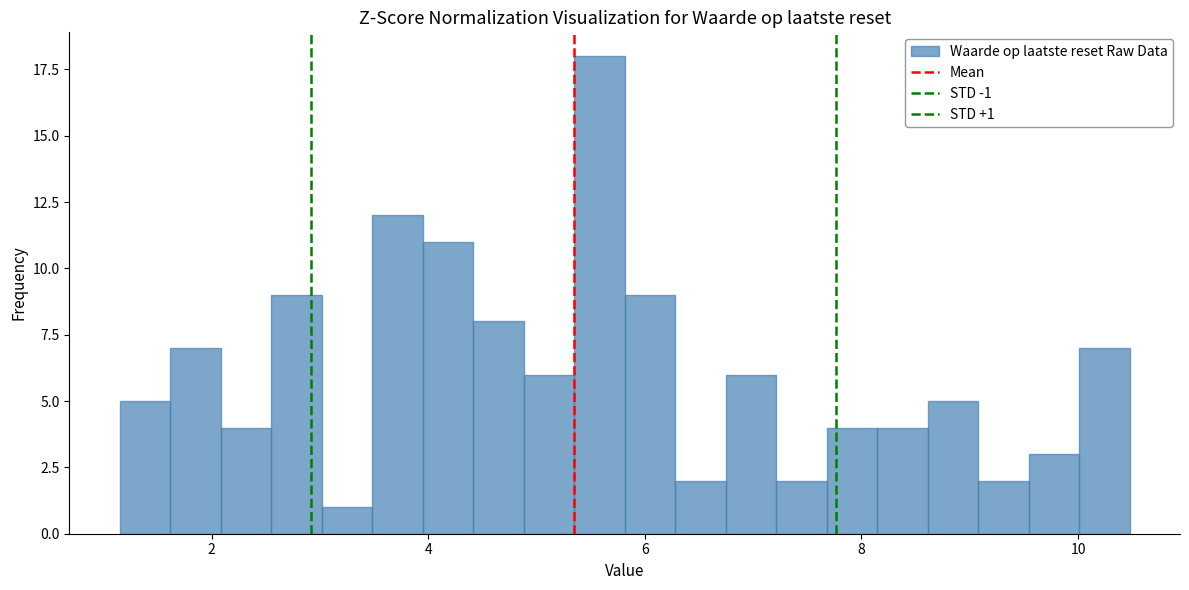

Read against the x-axis, roughly where is the centre of the tallest bar?

5.6